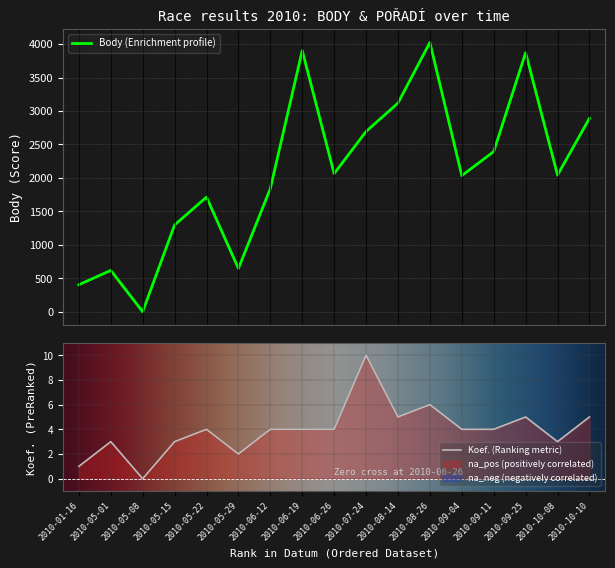

Is this an area chart (filled region under the line)?

No